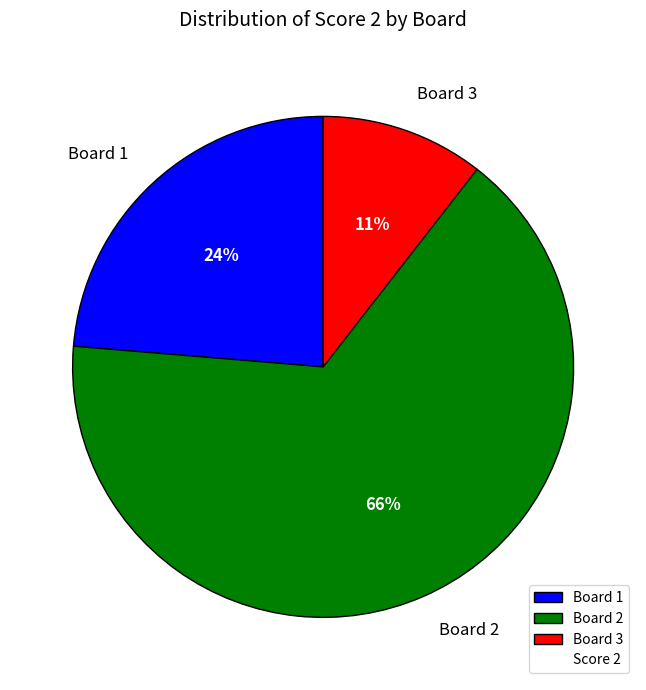

Which category has the biggest portion of the pie?

Board 2